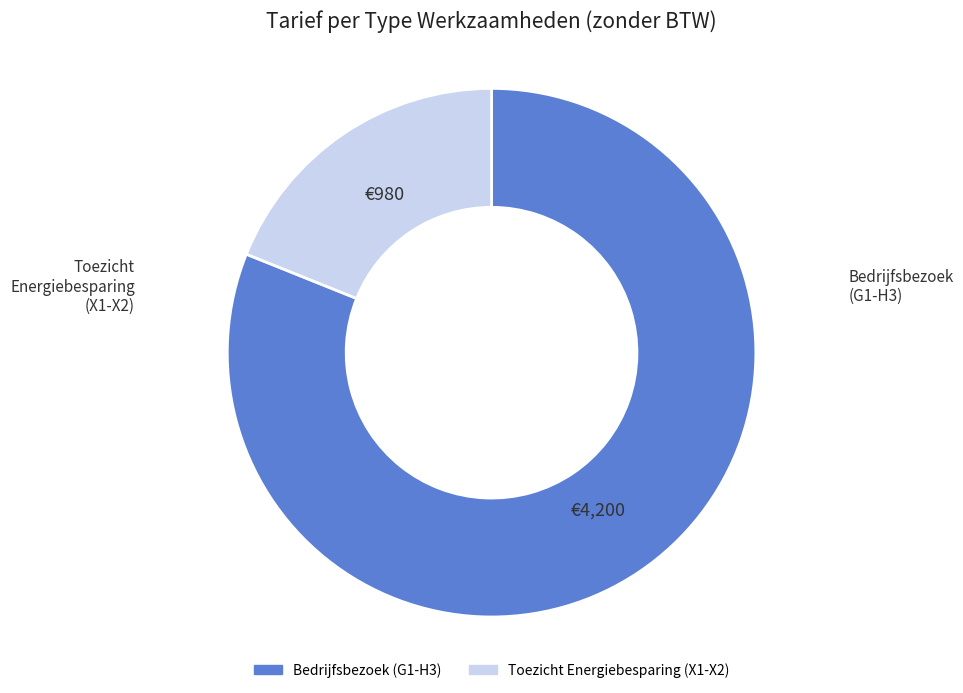

Is there a majority slice in this chart?

Yes